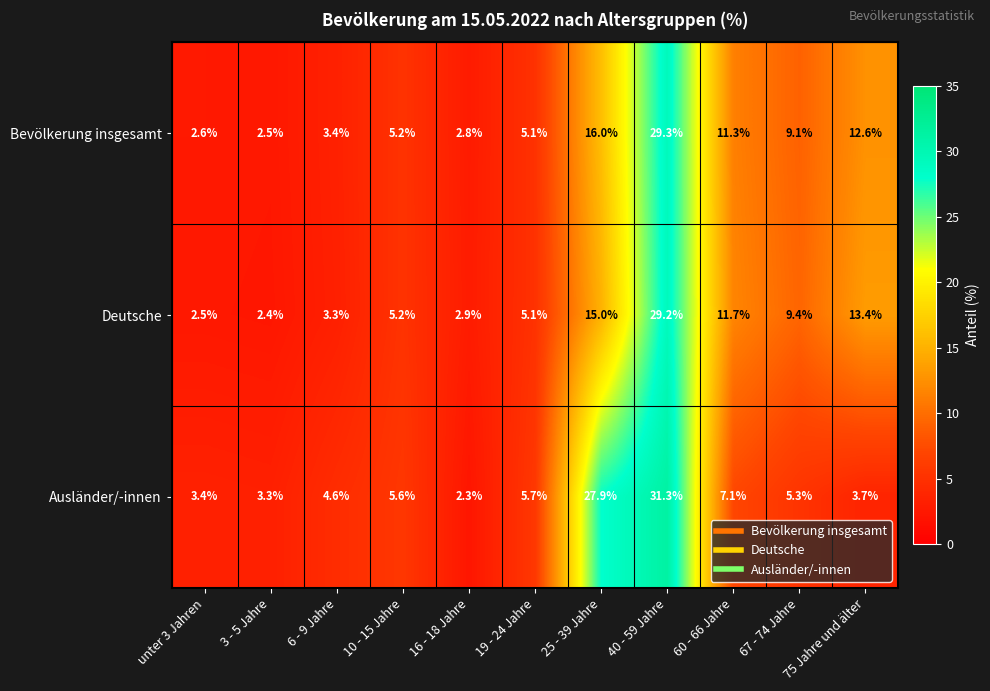

Rank the series by their maximum value, from lowest to highest.

Deutsche, Bevölkerung insgesamt, Ausländer/-innen